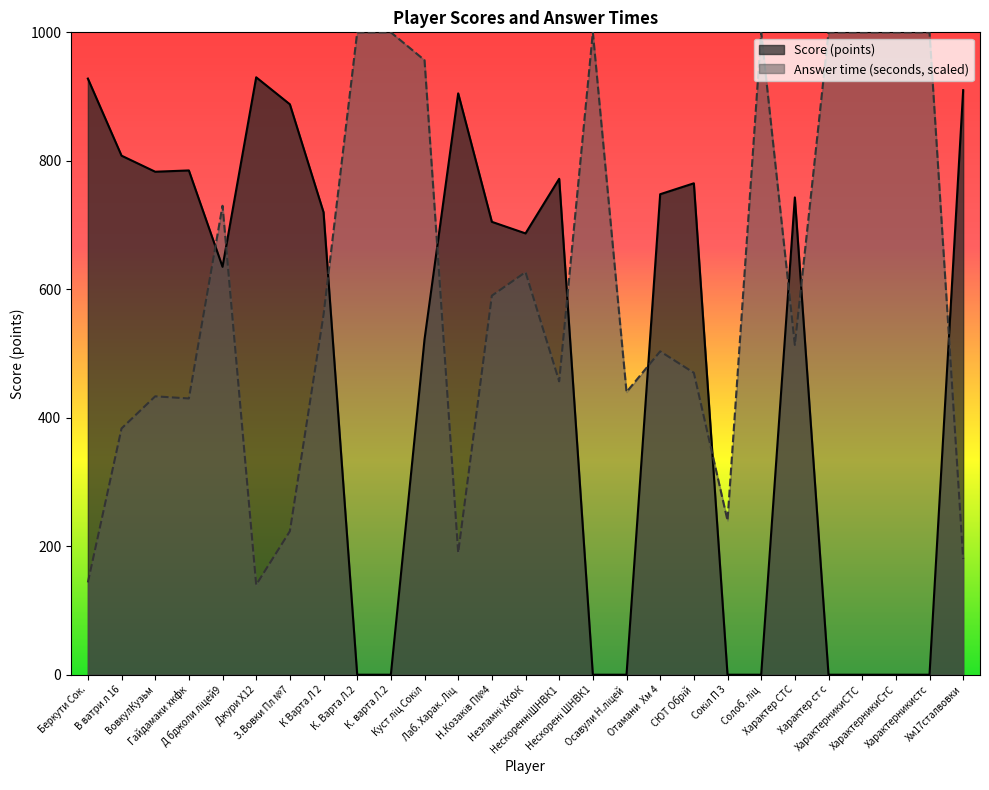

At which label is Score (points) closest to 465?

Куст ліц Сокіл